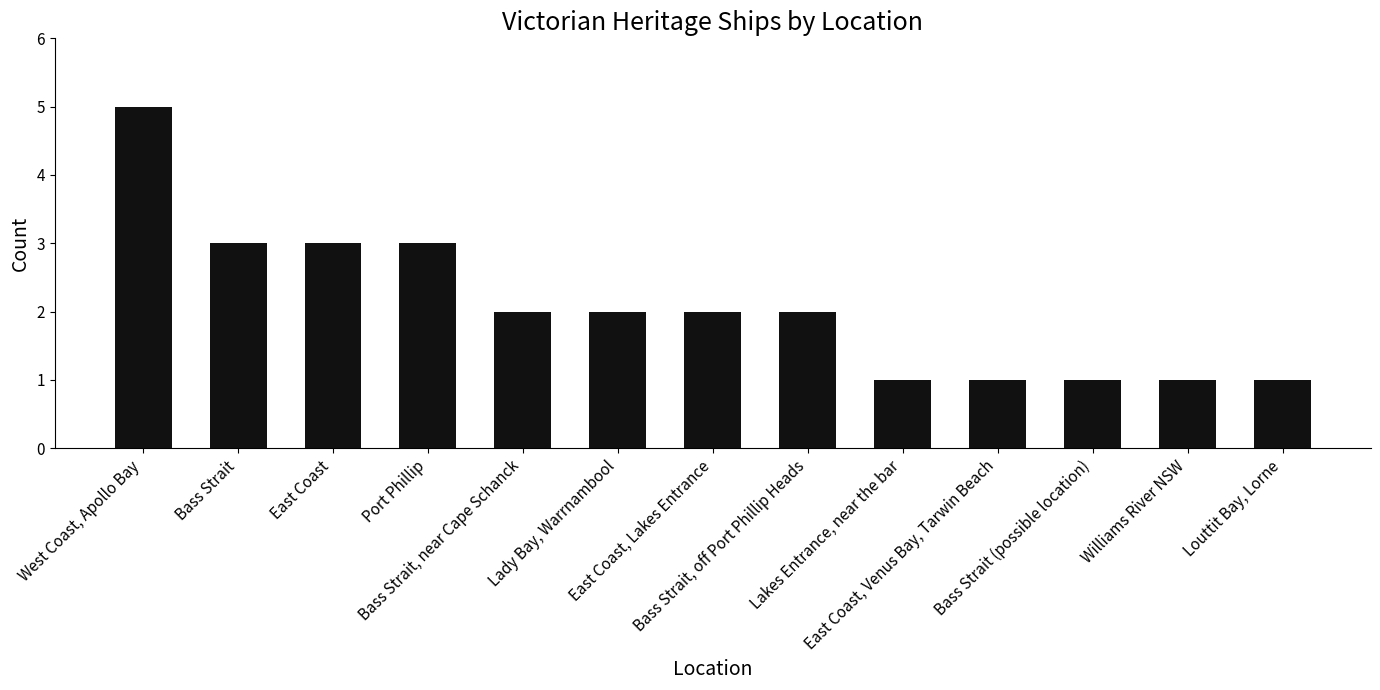

Reading left to right, what are all the values shown in this chart?

5	3	3	3	2	2	2	2	1	1	1	1	1